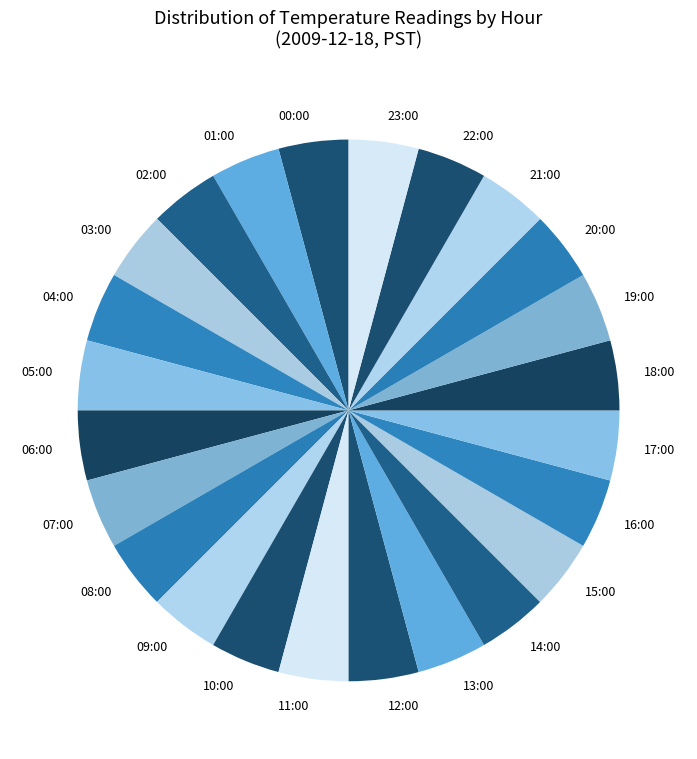

What is the ratio of the value at 23:00 to the value at 16:00?

1.0